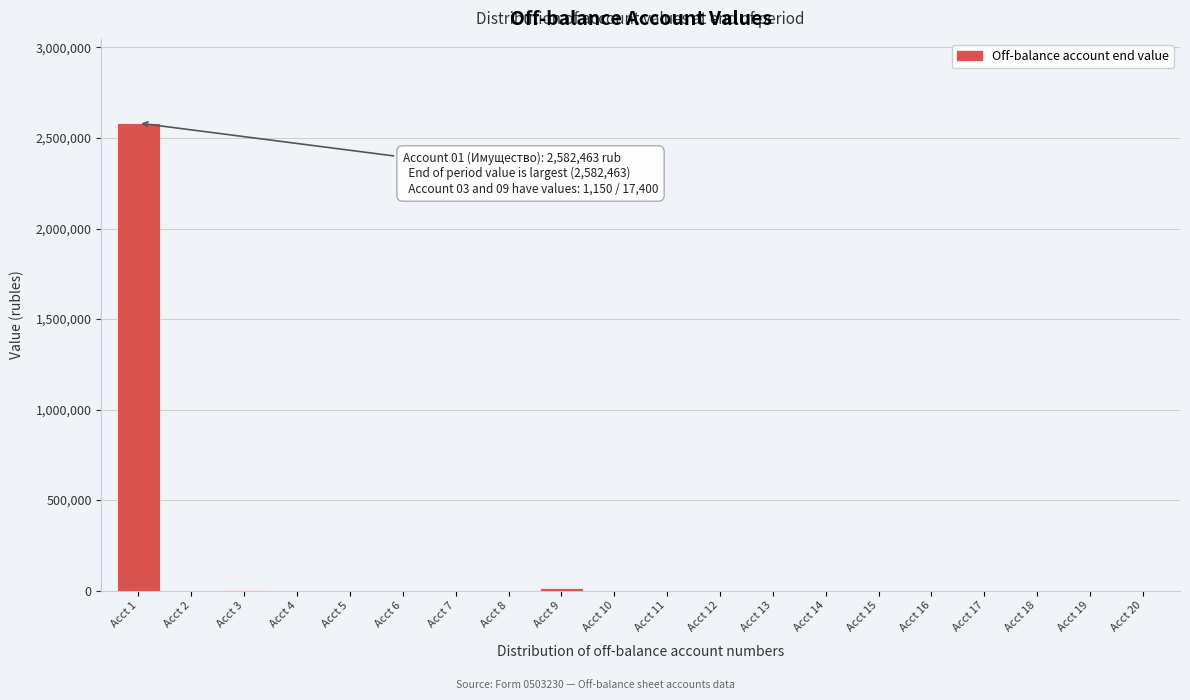

The value at Acct 5 is -902944. True or false?

False